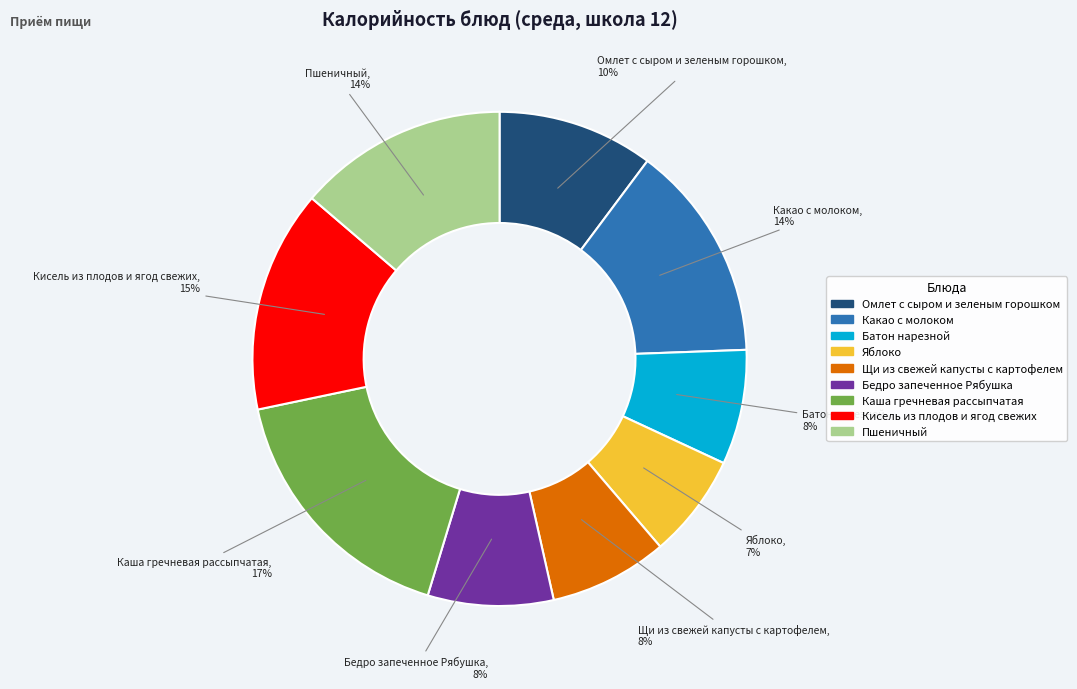

What is the smallest slice in the pie chart?

Яблоко